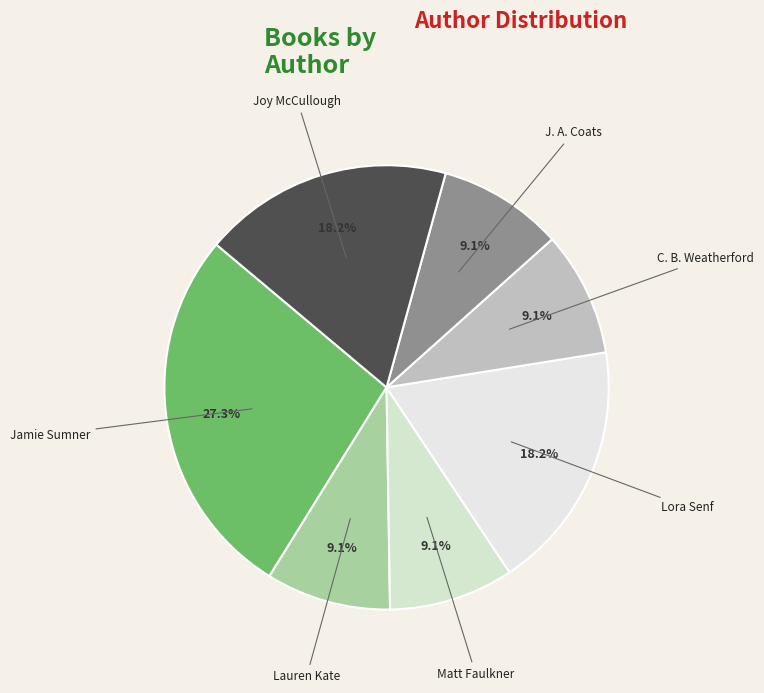

How many slices are in this pie chart?

7